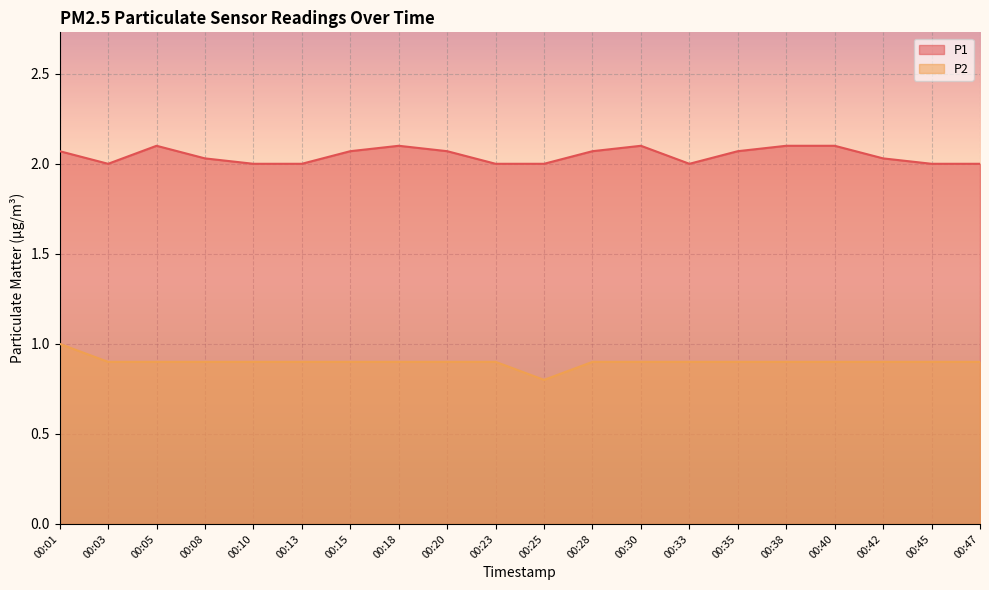

What are all the series names shown in the legend?

P1, P2